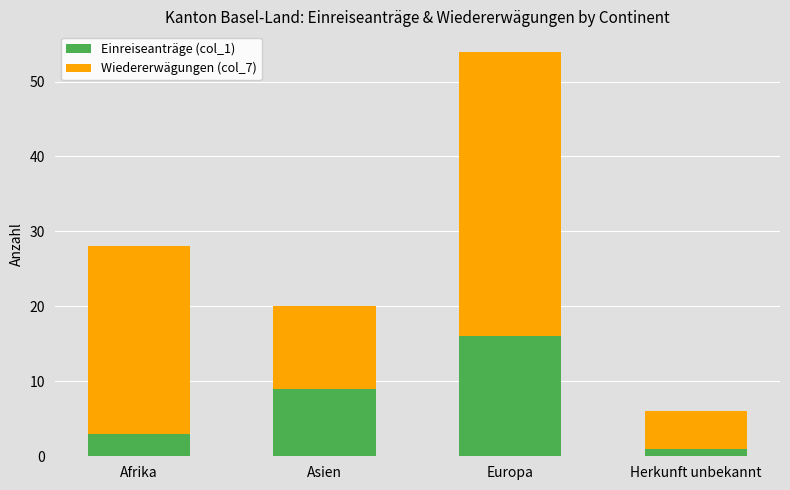

What is the total value across all series at Afrika?

28